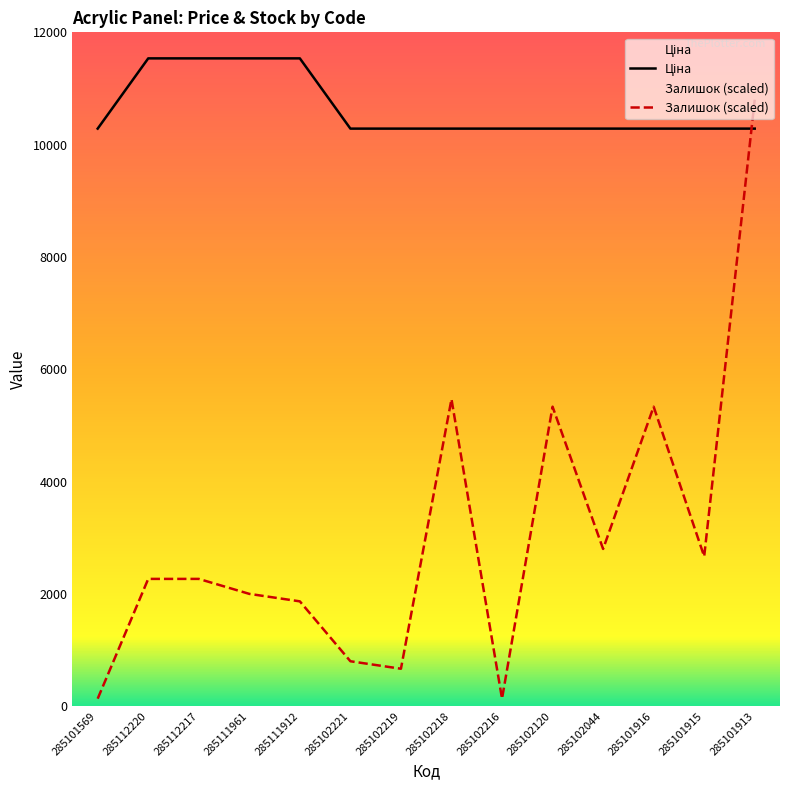

Which series has the largest total across all categories?

Ціна